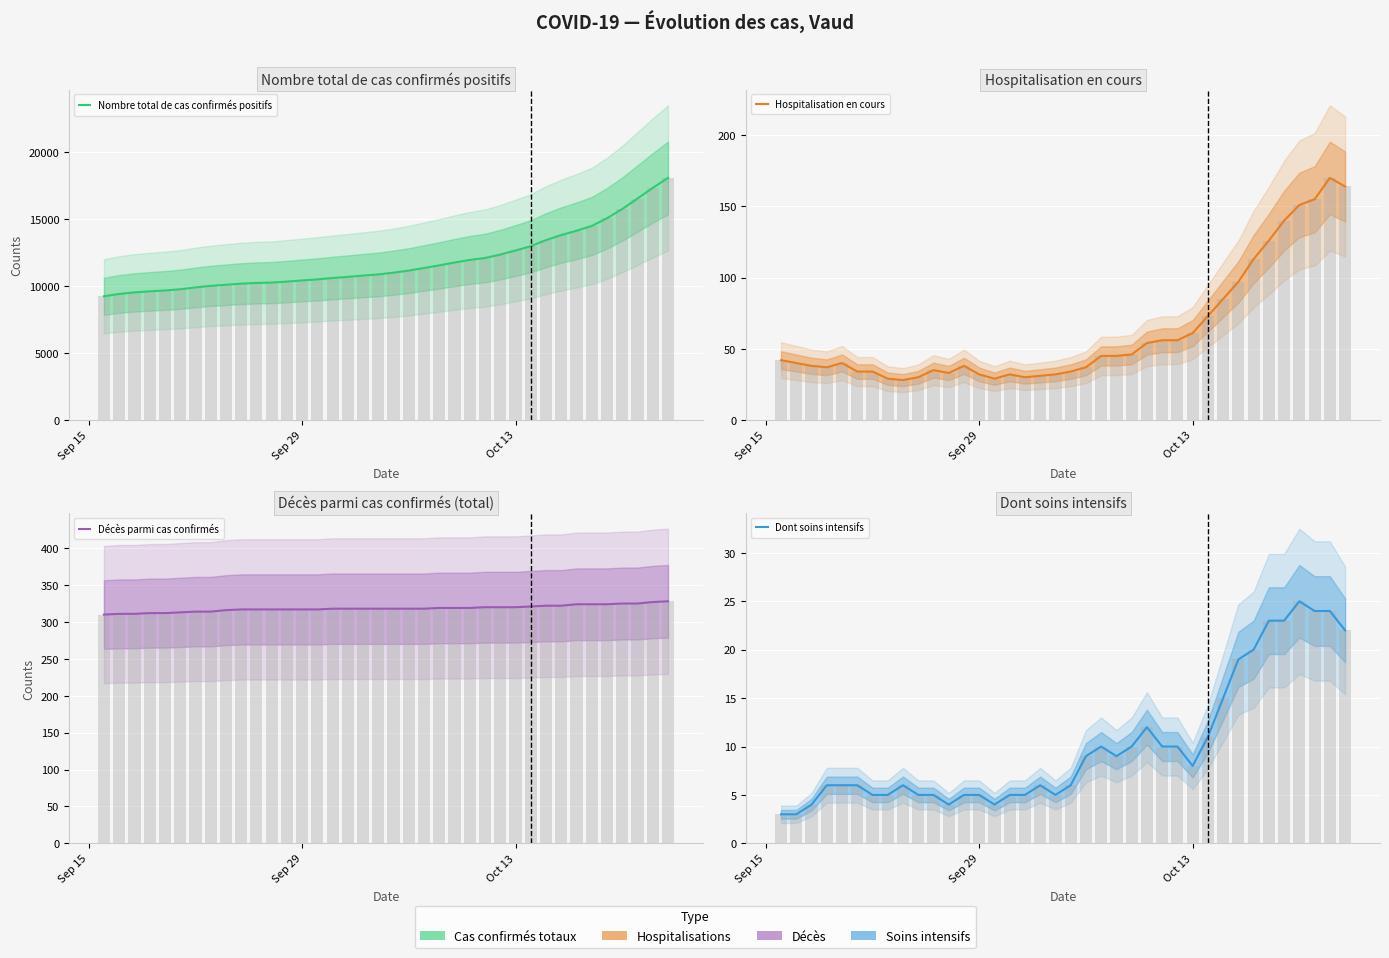

What is the difference between the maximum and minimum values in the Dont soins intensifs series?

22